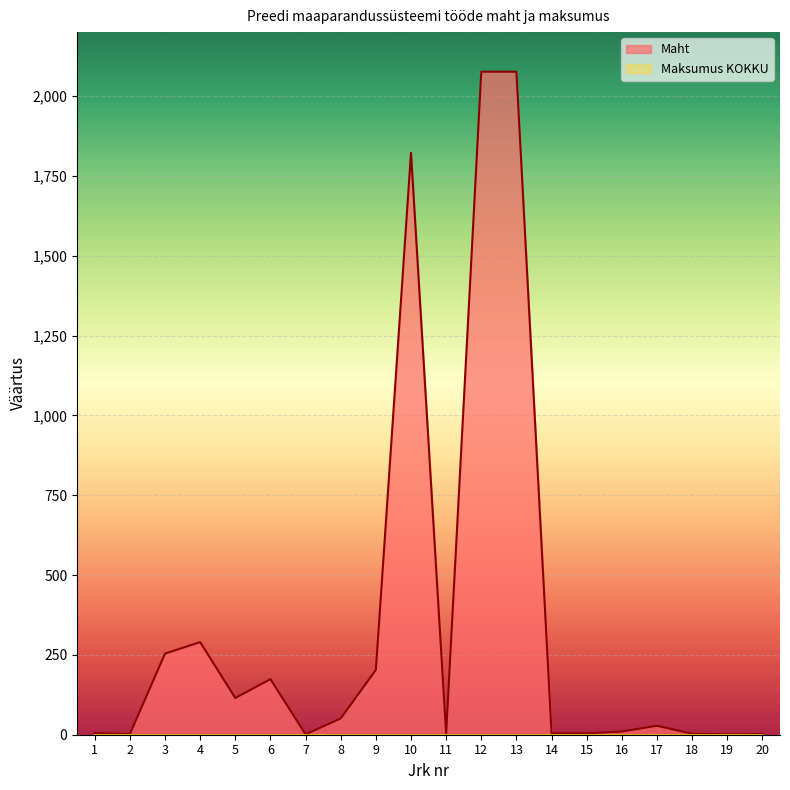

Which category has the highest value across all series?

12